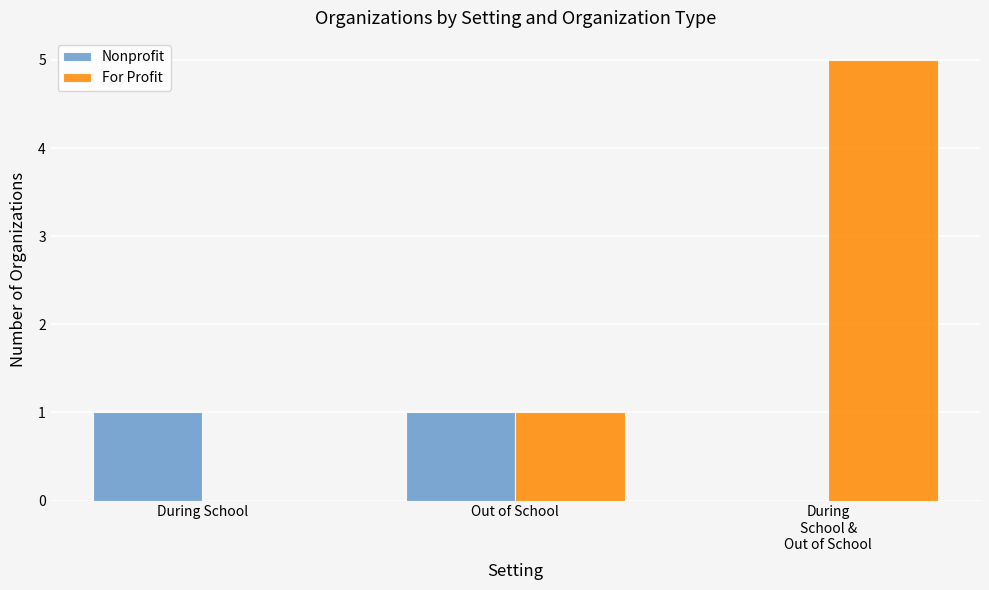

The value of For Profit at During School is -3. True or false?

False